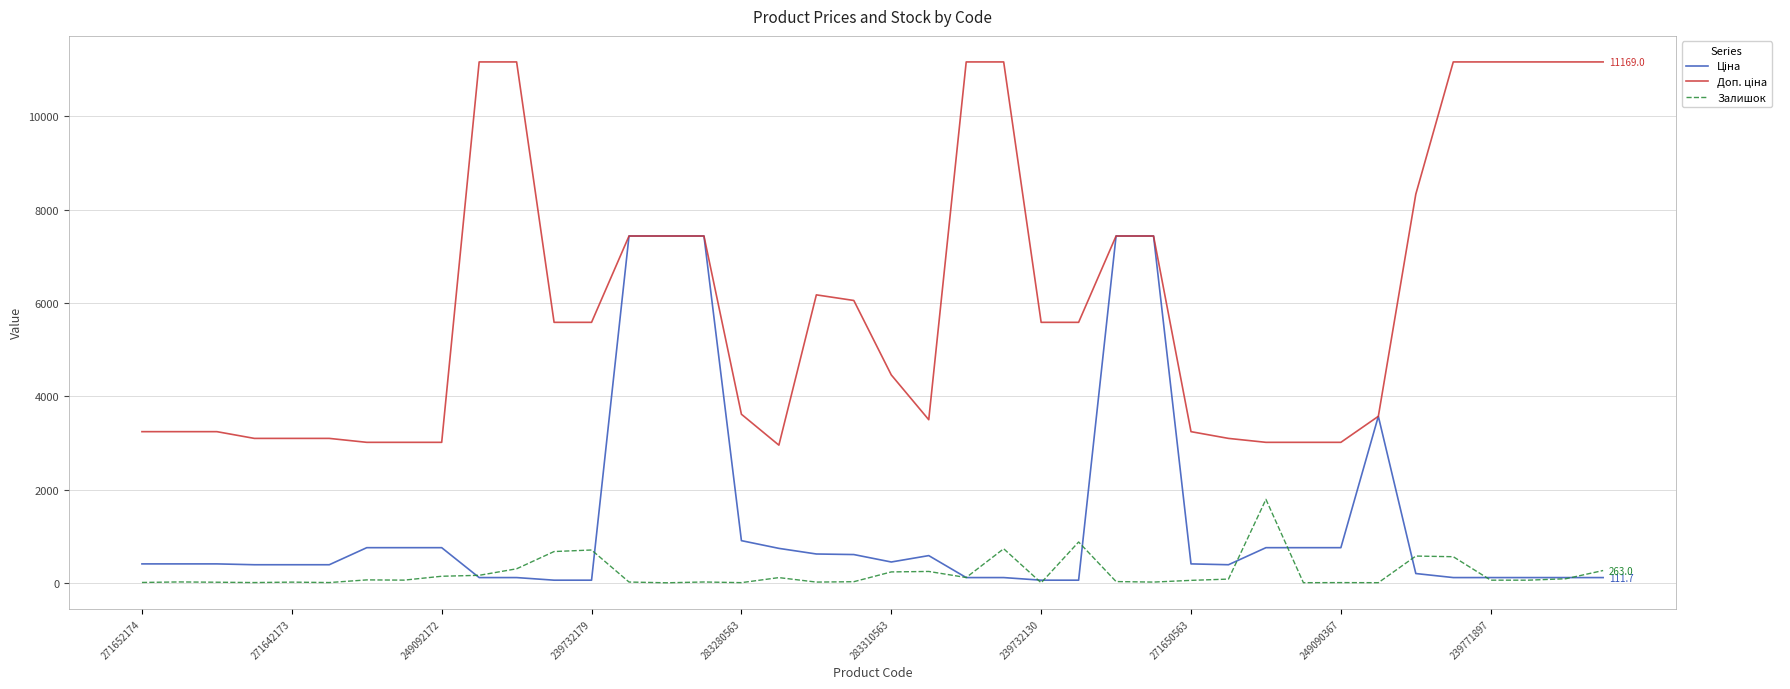

How many lines are shown in the chart?

3